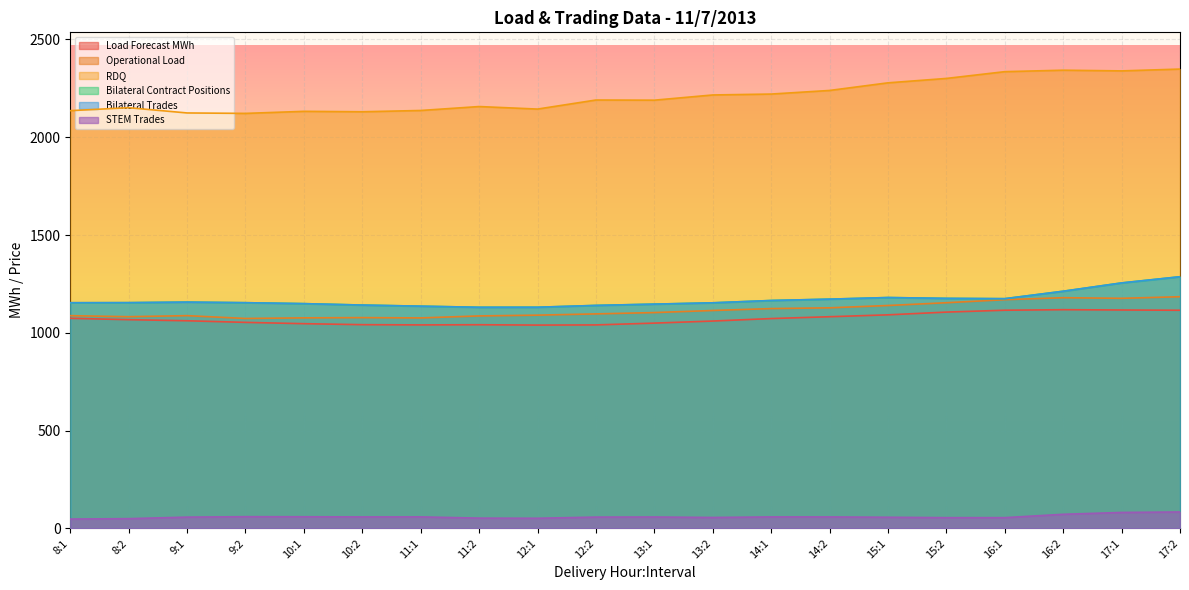

Which category has the highest value in the Bilateral Trades series?

17:2